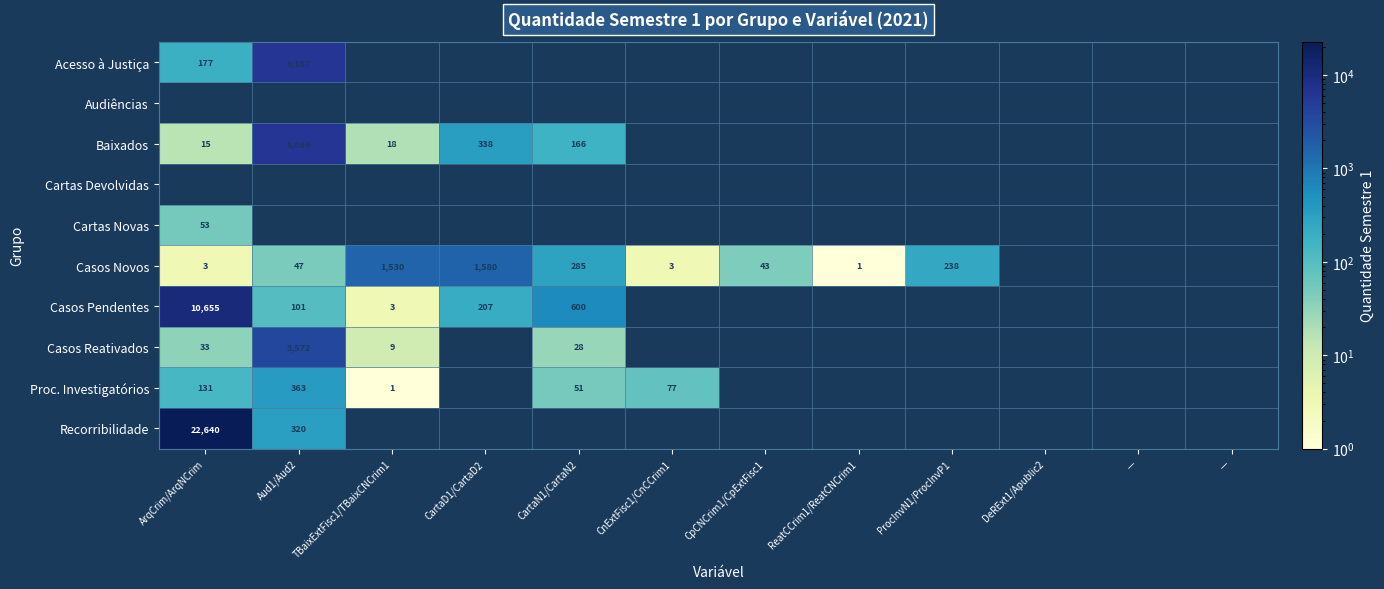

Between ArqCrim/ArqNCrim and CartaN1/CartaN2, which is larger?

ArqCrim/ArqNCrim